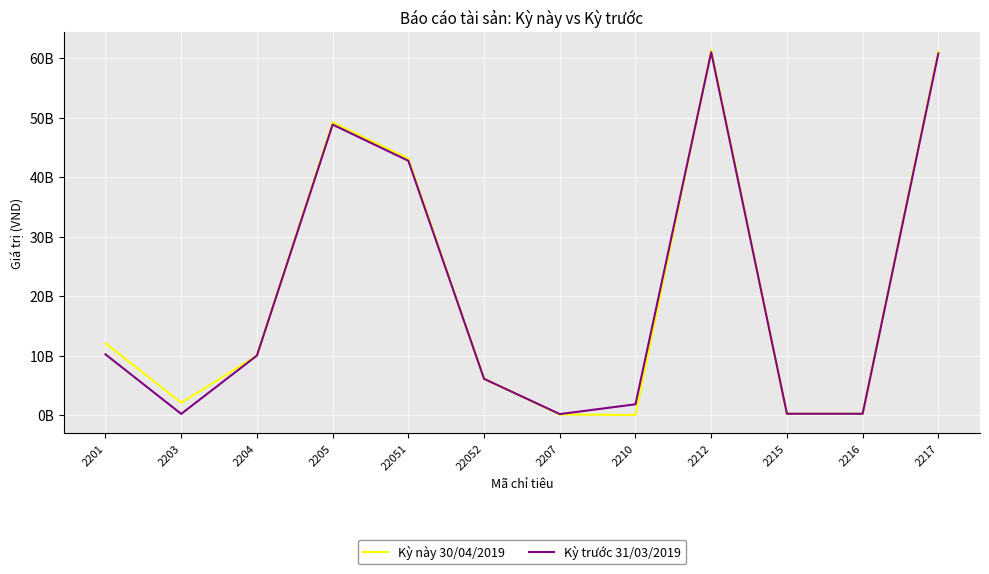

What are all the series names shown in the legend?

Kỳ này 30/04/2019, Kỳ trước 31/03/2019